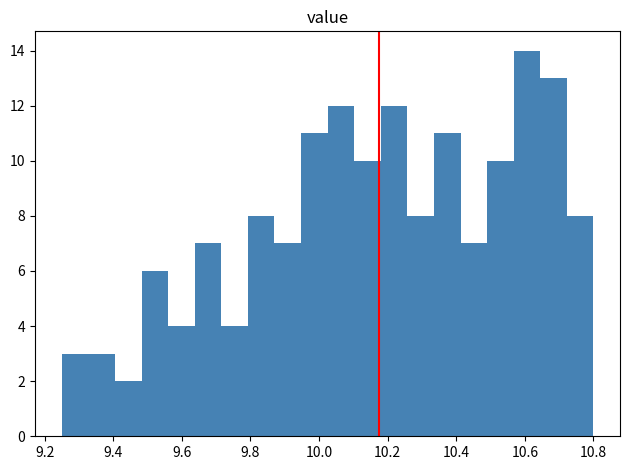

Read against the x-axis, roughly where is the centre of the tallest bar?

10.60